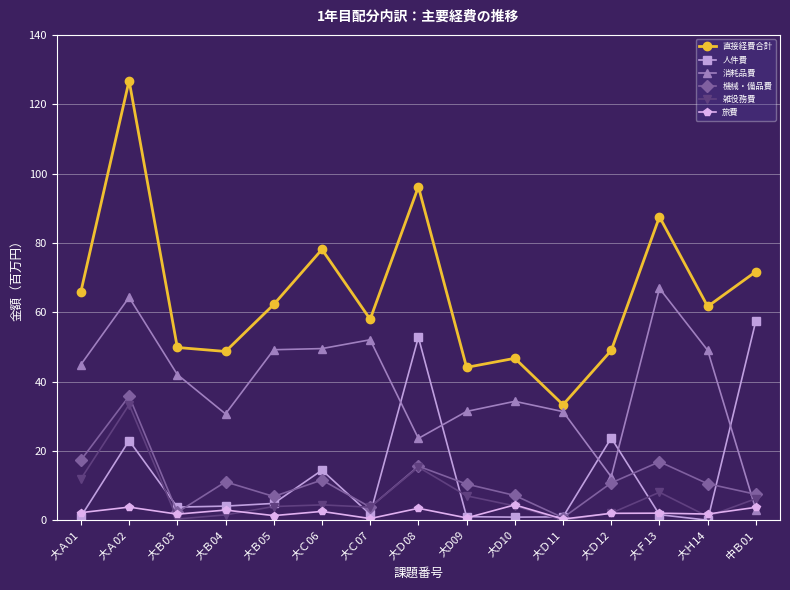

At 大Ｂ04, list the series in order from smallest to largest.

雑役務費, 旅費, 人件費, 機械・備品費, 消耗品費, 直接経費合計